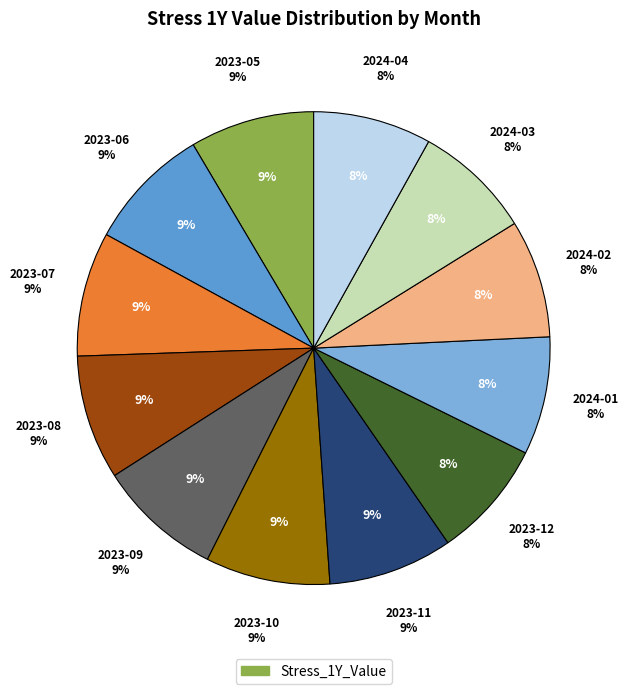

What percentage is the 2023-12 slice, to the nearest percent?

8%